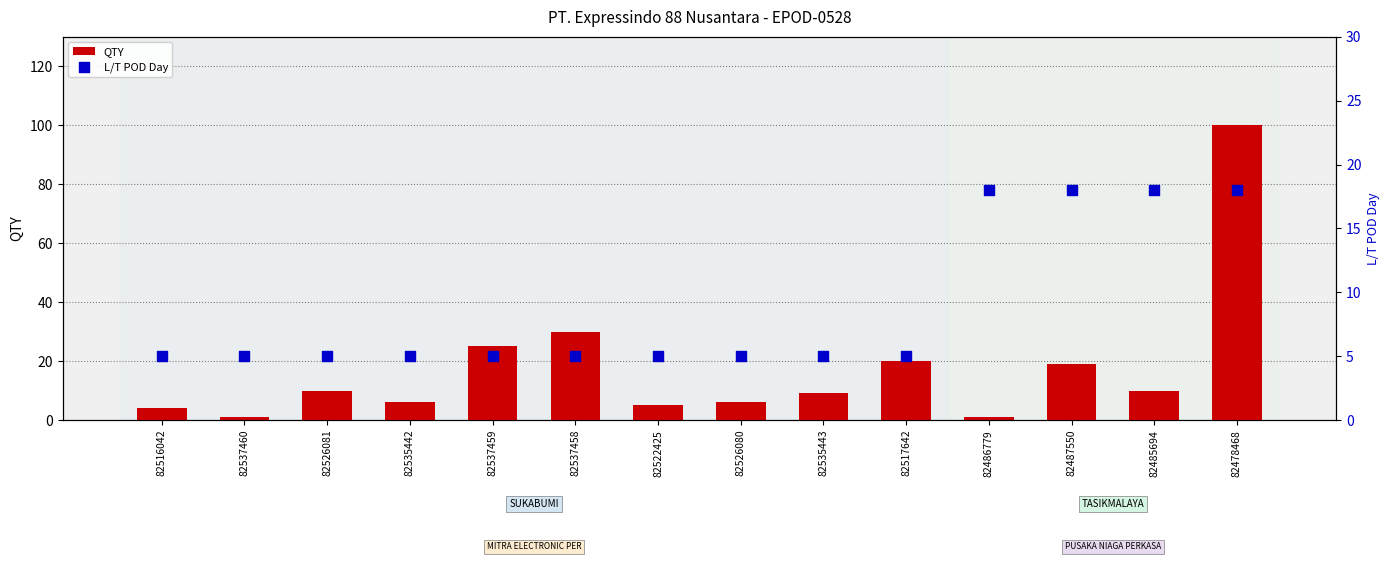

At how many categories does at least one series exceed 51?

1